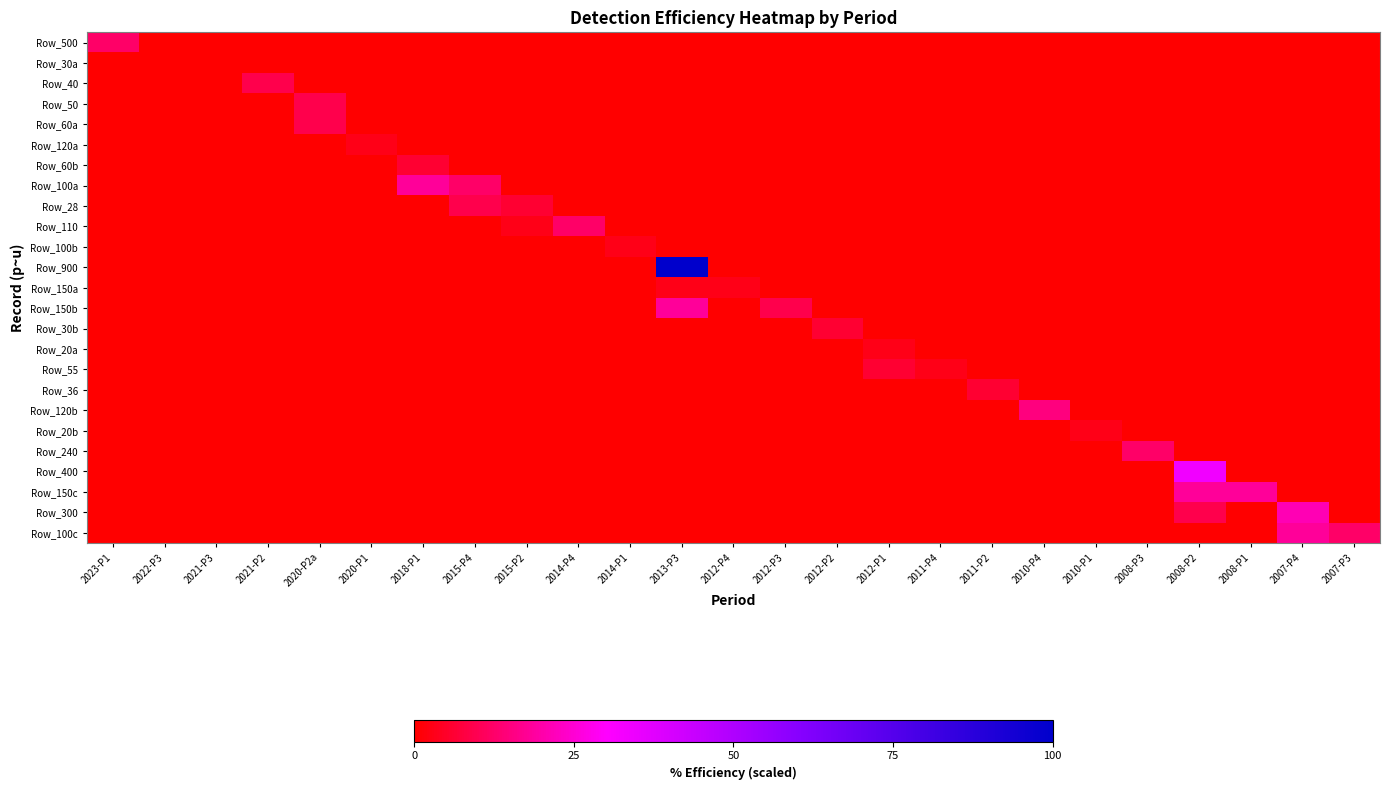

Reading left to right, extract all data points from this chart.

Row_500: 2023-P1=12.1	2022-P3=0.0	2021-P3=0.0	2021-P2=0.0	2020-P2a=0.0	2020-P1=0.0	2018-P1=0.0	2015-P4=0.0	2015-P2=0.0	2014-P4=0.0	2014-P1=0.0	2013-P3=0.0	2012-P4=0.0	2012-P3=0.0	2012-P2=0.0	2012-P1=0.0	2011-P4=0.0	2011-P2=0.0	2010-P4=0.0	2010-P1=0.0	2008-P3=0.0	2008-P2=0.0	2008-P1=0.0	2007-P4=0.0	2007-P3=0.0
Row_30a: 2023-P1=0.0	2022-P3=0.0	2021-P3=0.0	2021-P2=0.0	2020-P2a=0.0	2020-P1=0.0	2018-P1=0.0	2015-P4=0.0	2015-P2=0.0	2014-P4=0.0	2014-P1=0.0	2013-P3=0.0	2012-P4=0.0	2012-P3=0.0	2012-P2=0.0	2012-P1=0.0	2011-P4=0.0	2011-P2=0.0	2010-P4=0.0	2010-P1=0.0	2008-P3=0.0	2008-P2=0.0	2008-P1=0.0	2007-P4=0.0	2007-P3=0.0
Row_40: 2023-P1=0.0	2022-P3=0.0	2021-P3=0.0	2021-P2=9.1	2020-P2a=0.0	2020-P1=0.0	2018-P1=0.0	2015-P4=0.0	2015-P2=0.0	2014-P4=0.0	2014-P1=0.0	2013-P3=0.0	2012-P4=0.0	2012-P3=0.0	2012-P2=0.0	2012-P1=0.0	2011-P4=0.0	2011-P2=0.0	2010-P4=0.0	2010-P1=0.0	2008-P3=0.0	2008-P2=0.0	2008-P1=0.0	2007-P4=0.0	2007-P3=0.0
Row_50: 2023-P1=0.0	2022-P3=0.0	2021-P3=0.0	2021-P2=0.0	2020-P2a=9.1	2020-P1=0.0	2018-P1=0.0	2015-P4=0.0	2015-P2=0.0	2014-P4=0.0	2014-P1=0.0	2013-P3=0.0	2012-P4=0.0	2012-P3=0.0	2012-P2=0.0	2012-P1=0.0	2011-P4=0.0	2011-P2=0.0	2010-P4=0.0	2010-P1=0.0	2008-P3=0.0	2008-P2=0.0	2008-P1=0.0	2007-P4=0.0	2007-P3=0.0
Row_60a: 2023-P1=0.0	2022-P3=0.0	2021-P3=0.0	2021-P2=0.0	2020-P2a=9.1	2020-P1=0.0	2018-P1=0.0	2015-P4=0.0	2015-P2=0.0	2014-P4=0.0	2014-P1=0.0	2013-P3=0.0	2012-P4=0.0	2012-P3=0.0	2012-P2=0.0	2012-P1=0.0	2011-P4=0.0	2011-P2=0.0	2010-P4=0.0	2010-P1=0.0	2008-P3=0.0	2008-P2=0.0	2008-P1=0.0	2007-P4=0.0	2007-P3=0.0
Row_120a: 2023-P1=0.0	2022-P3=0.0	2021-P3=0.0	2021-P2=0.0	2020-P2a=0.0	2020-P1=3.0	2018-P1=0.0	2015-P4=0.0	2015-P2=0.0	2014-P4=0.0	2014-P1=0.0	2013-P3=0.0	2012-P4=0.0	2012-P3=0.0	2012-P2=0.0	2012-P1=0.0	2011-P4=0.0	2011-P2=0.0	2010-P4=0.0	2010-P1=0.0	2008-P3=0.0	2008-P2=0.0	2008-P1=0.0	2007-P4=0.0	2007-P3=0.0
Row_60b: 2023-P1=0.0	2022-P3=0.0	2021-P3=0.0	2021-P2=0.0	2020-P2a=0.0	2020-P1=0.0	2018-P1=6.1	2015-P4=0.0	2015-P2=0.0	2014-P4=0.0	2014-P1=0.0	2013-P3=0.0	2012-P4=0.0	2012-P3=0.0	2012-P2=0.0	2012-P1=0.0	2011-P4=0.0	2011-P2=0.0	2010-P4=0.0	2010-P1=0.0	2008-P3=0.0	2008-P2=0.0	2008-P1=0.0	2007-P4=0.0	2007-P3=0.0
Row_100a: 2023-P1=0.0	2022-P3=0.0	2021-P3=0.0	2021-P2=0.0	2020-P2a=0.0	2020-P1=0.0	2018-P1=18.2	2015-P4=12.1	2015-P2=0.0	2014-P4=0.0	2014-P1=0.0	2013-P3=0.0	2012-P4=0.0	2012-P3=0.0	2012-P2=0.0	2012-P1=0.0	2011-P4=0.0	2011-P2=0.0	2010-P4=0.0	2010-P1=0.0	2008-P3=0.0	2008-P2=0.0	2008-P1=0.0	2007-P4=0.0	2007-P3=0.0
Row_28: 2023-P1=0.0	2022-P3=0.0	2021-P3=0.0	2021-P2=0.0	2020-P2a=0.0	2020-P1=0.0	2018-P1=0.0	2015-P4=9.1	2015-P2=6.1	2014-P4=0.0	2014-P1=0.0	2013-P3=0.0	2012-P4=0.0	2012-P3=0.0	2012-P2=0.0	2012-P1=0.0	2011-P4=0.0	2011-P2=0.0	2010-P4=0.0	2010-P1=0.0	2008-P3=0.0	2008-P2=0.0	2008-P1=0.0	2007-P4=0.0	2007-P3=0.0
Row_110: 2023-P1=0.0	2022-P3=0.0	2021-P3=0.0	2021-P2=0.0	2020-P2a=0.0	2020-P1=0.0	2018-P1=0.0	2015-P4=0.0	2015-P2=3.0	2014-P4=12.1	2014-P1=0.0	2013-P3=0.0	2012-P4=0.0	2012-P3=0.0	2012-P2=0.0	2012-P1=0.0	2011-P4=0.0	2011-P2=0.0	2010-P4=0.0	2010-P1=0.0	2008-P3=0.0	2008-P2=0.0	2008-P1=0.0	2007-P4=0.0	2007-P3=0.0
Row_100b: 2023-P1=0.0	2022-P3=0.0	2021-P3=0.0	2021-P2=0.0	2020-P2a=0.0	2020-P1=0.0	2018-P1=0.0	2015-P4=0.0	2015-P2=0.0	2014-P4=0.0	2014-P1=3.0	2013-P3=0.0	2012-P4=0.0	2012-P3=0.0	2012-P2=0.0	2012-P1=0.0	2011-P4=0.0	2011-P2=0.0	2010-P4=0.0	2010-P1=0.0	2008-P3=0.0	2008-P2=0.0	2008-P1=0.0	2007-P4=0.0	2007-P3=0.0
Row_900: 2023-P1=0.0	2022-P3=0.0	2021-P3=0.0	2021-P2=0.0	2020-P2a=0.0	2020-P1=0.0	2018-P1=0.0	2015-P4=0.0	2015-P2=0.0	2014-P4=0.0	2014-P1=0.0	2013-P3=100.0	2012-P4=0.0	2012-P3=0.0	2012-P2=0.0	2012-P1=0.0	2011-P4=0.0	2011-P2=0.0	2010-P4=0.0	2010-P1=0.0	2008-P3=0.0	2008-P2=0.0	2008-P1=0.0	2007-P4=0.0	2007-P3=0.0
Row_150a: 2023-P1=0.0	2022-P3=0.0	2021-P3=0.0	2021-P2=0.0	2020-P2a=0.0	2020-P1=0.0	2018-P1=0.0	2015-P4=0.0	2015-P2=0.0	2014-P4=0.0	2014-P1=0.0	2013-P3=3.0	2012-P4=3.0	2012-P3=0.0	2012-P2=0.0	2012-P1=0.0	2011-P4=0.0	2011-P2=0.0	2010-P4=0.0	2010-P1=0.0	2008-P3=0.0	2008-P2=0.0	2008-P1=0.0	2007-P4=0.0	2007-P3=0.0
Row_150b: 2023-P1=0.0	2022-P3=0.0	2021-P3=0.0	2021-P2=0.0	2020-P2a=0.0	2020-P1=0.0	2018-P1=0.0	2015-P4=0.0	2015-P2=0.0	2014-P4=0.0	2014-P1=0.0	2013-P3=18.2	2012-P4=0.0	2012-P3=9.1	2012-P2=0.0	2012-P1=0.0	2011-P4=0.0	2011-P2=0.0	2010-P4=0.0	2010-P1=0.0	2008-P3=0.0	2008-P2=0.0	2008-P1=0.0	2007-P4=0.0	2007-P3=0.0
Row_30b: 2023-P1=0.0	2022-P3=0.0	2021-P3=0.0	2021-P2=0.0	2020-P2a=0.0	2020-P1=0.0	2018-P1=0.0	2015-P4=0.0	2015-P2=0.0	2014-P4=0.0	2014-P1=0.0	2013-P3=0.0	2012-P4=0.0	2012-P3=0.0	2012-P2=6.1	2012-P1=0.0	2011-P4=0.0	2011-P2=0.0	2010-P4=0.0	2010-P1=0.0	2008-P3=0.0	2008-P2=0.0	2008-P1=0.0	2007-P4=0.0	2007-P3=0.0
Row_20a: 2023-P1=0.0	2022-P3=0.0	2021-P3=0.0	2021-P2=0.0	2020-P2a=0.0	2020-P1=0.0	2018-P1=0.0	2015-P4=0.0	2015-P2=0.0	2014-P4=0.0	2014-P1=0.0	2013-P3=0.0	2012-P4=0.0	2012-P3=0.0	2012-P2=0.0	2012-P1=3.0	2011-P4=0.0	2011-P2=0.0	2010-P4=0.0	2010-P1=0.0	2008-P3=0.0	2008-P2=0.0	2008-P1=0.0	2007-P4=0.0	2007-P3=0.0
Row_55: 2023-P1=0.0	2022-P3=0.0	2021-P3=0.0	2021-P2=0.0	2020-P2a=0.0	2020-P1=0.0	2018-P1=0.0	2015-P4=0.0	2015-P2=0.0	2014-P4=0.0	2014-P1=0.0	2013-P3=0.0	2012-P4=0.0	2012-P3=0.0	2012-P2=0.0	2012-P1=6.1	2011-P4=3.0	2011-P2=0.0	2010-P4=0.0	2010-P1=0.0	2008-P3=0.0	2008-P2=0.0	2008-P1=0.0	2007-P4=0.0	2007-P3=0.0
Row_36: 2023-P1=0.0	2022-P3=0.0	2021-P3=0.0	2021-P2=0.0	2020-P2a=0.0	2020-P1=0.0	2018-P1=0.0	2015-P4=0.0	2015-P2=0.0	2014-P4=0.0	2014-P1=0.0	2013-P3=0.0	2012-P4=0.0	2012-P3=0.0	2012-P2=0.0	2012-P1=0.0	2011-P4=0.0	2011-P2=6.1	2010-P4=0.0	2010-P1=0.0	2008-P3=0.0	2008-P2=0.0	2008-P1=0.0	2007-P4=0.0	2007-P3=0.0
Row_120b: 2023-P1=0.0	2022-P3=0.0	2021-P3=0.0	2021-P2=0.0	2020-P2a=0.0	2020-P1=0.0	2018-P1=0.0	2015-P4=0.0	2015-P2=0.0	2014-P4=0.0	2014-P1=0.0	2013-P3=0.0	2012-P4=0.0	2012-P3=0.0	2012-P2=0.0	2012-P1=0.0	2011-P4=0.0	2011-P2=0.0	2010-P4=15.2	2010-P1=0.0	2008-P3=0.0	2008-P2=0.0	2008-P1=0.0	2007-P4=0.0	2007-P3=0.0
Row_20b: 2023-P1=0.0	2022-P3=0.0	2021-P3=0.0	2021-P2=0.0	2020-P2a=0.0	2020-P1=0.0	2018-P1=0.0	2015-P4=0.0	2015-P2=0.0	2014-P4=0.0	2014-P1=0.0	2013-P3=0.0	2012-P4=0.0	2012-P3=0.0	2012-P2=0.0	2012-P1=0.0	2011-P4=0.0	2011-P2=0.0	2010-P4=0.0	2010-P1=3.0	2008-P3=0.0	2008-P2=0.0	2008-P1=0.0	2007-P4=0.0	2007-P3=0.0
Row_240: 2023-P1=0.0	2022-P3=0.0	2021-P3=0.0	2021-P2=0.0	2020-P2a=0.0	2020-P1=0.0	2018-P1=0.0	2015-P4=0.0	2015-P2=0.0	2014-P4=0.0	2014-P1=0.0	2013-P3=0.0	2012-P4=0.0	2012-P3=0.0	2012-P2=0.0	2012-P1=0.0	2011-P4=0.0	2011-P2=0.0	2010-P4=0.0	2010-P1=0.0	2008-P3=12.1	2008-P2=0.0	2008-P1=0.0	2007-P4=0.0	2007-P3=0.0
Row_400: 2023-P1=0.0	2022-P3=0.0	2021-P3=0.0	2021-P2=0.0	2020-P2a=0.0	2020-P1=0.0	2018-P1=0.0	2015-P4=0.0	2015-P2=0.0	2014-P4=0.0	2014-P1=0.0	2013-P3=0.0	2012-P4=0.0	2012-P3=0.0	2012-P2=0.0	2012-P1=0.0	2011-P4=0.0	2011-P2=0.0	2010-P4=0.0	2010-P1=0.0	2008-P3=0.0	2008-P2=33.3	2008-P1=0.0	2007-P4=0.0	2007-P3=0.0
Row_150c: 2023-P1=0.0	2022-P3=0.0	2021-P3=0.0	2021-P2=0.0	2020-P2a=0.0	2020-P1=0.0	2018-P1=0.0	2015-P4=0.0	2015-P2=0.0	2014-P4=0.0	2014-P1=0.0	2013-P3=0.0	2012-P4=0.0	2012-P3=0.0	2012-P2=0.0	2012-P1=0.0	2011-P4=0.0	2011-P2=0.0	2010-P4=0.0	2010-P1=0.0	2008-P3=0.0	2008-P2=18.2	2008-P1=18.2	2007-P4=0.0	2007-P3=0.0
Row_300: 2023-P1=0.0	2022-P3=0.0	2021-P3=0.0	2021-P2=0.0	2020-P2a=0.0	2020-P1=0.0	2018-P1=0.0	2015-P4=0.0	2015-P2=0.0	2014-P4=0.0	2014-P1=0.0	2013-P3=0.0	2012-P4=0.0	2012-P3=0.0	2012-P2=0.0	2012-P1=0.0	2011-P4=0.0	2011-P2=0.0	2010-P4=0.0	2010-P1=0.0	2008-P3=0.0	2008-P2=9.1	2008-P1=0.0	2007-P4=21.2	2007-P3=0.0
Row_100c: 2023-P1=0.0	2022-P3=0.0	2021-P3=0.0	2021-P2=0.0	2020-P2a=0.0	2020-P1=0.0	2018-P1=0.0	2015-P4=0.0	2015-P2=0.0	2014-P4=0.0	2014-P1=0.0	2013-P3=0.0	2012-P4=0.0	2012-P3=0.0	2012-P2=0.0	2012-P1=0.0	2011-P4=0.0	2011-P2=0.0	2010-P4=0.0	2010-P1=0.0	2008-P3=0.0	2008-P2=0.0	2008-P1=0.0	2007-P4=18.2	2007-P3=12.1